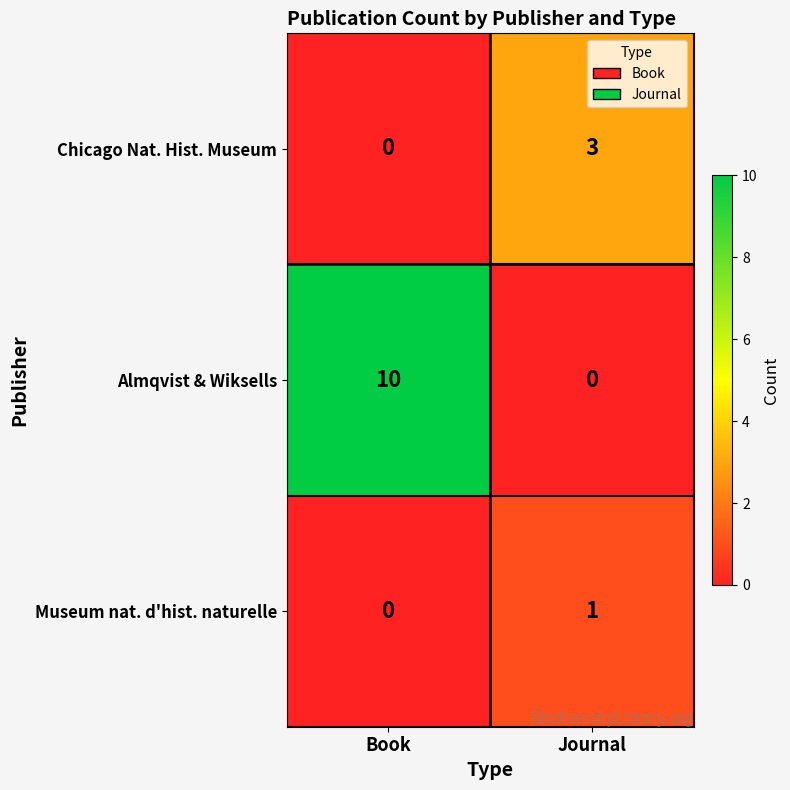

How many series are shown in this chart?

3